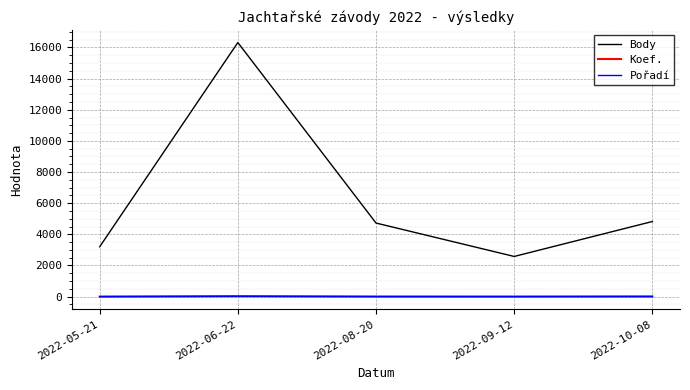

The value of Body at 2022-10-08 is 4824. True or false?

True